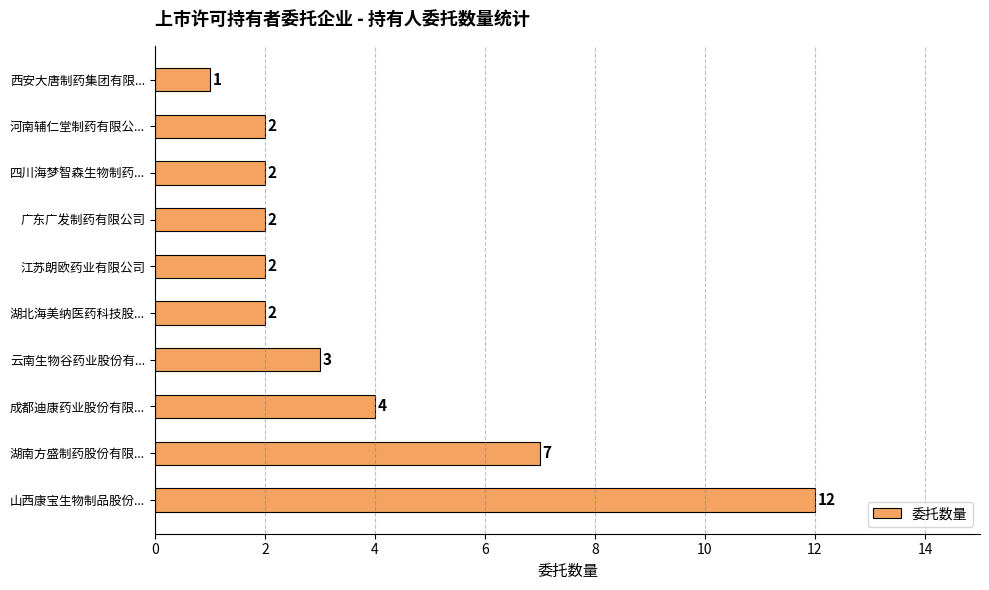

How many data points does each series have?

10